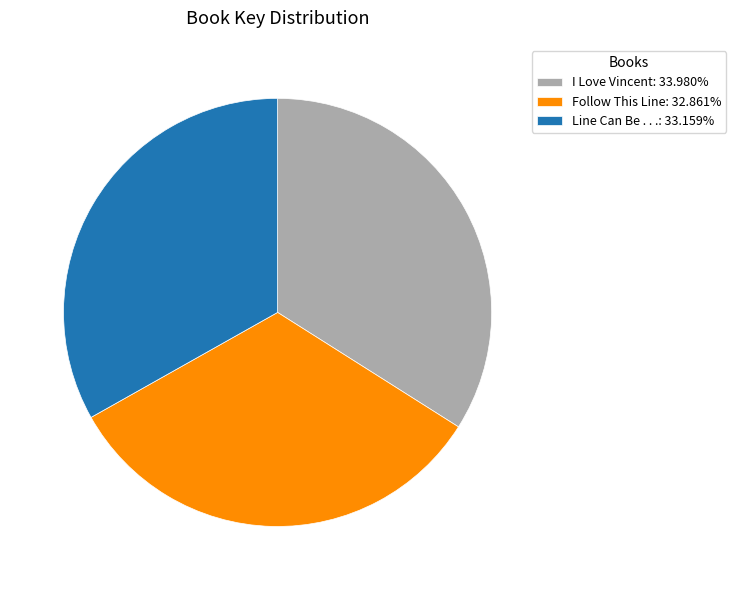

Combined, do Line Can Be . . .: 33.159% and I Love Vincent: 33.980% account for over 50%?

Yes